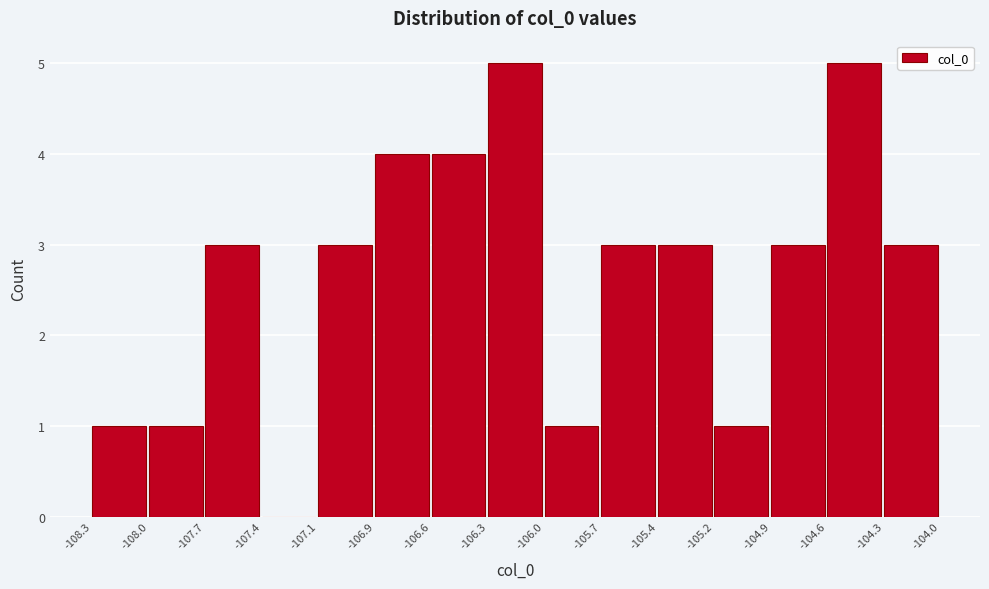

Reading left to right, extract all data points from this chart.

-108.3=1	-108.0=1	-107.7=3	-107.4=0	-107.1=3	-106.9=4	-106.6=4	-106.3=5	-106.0=1	-105.7=3	-105.4=3	-105.2=1	-104.9=3	-104.6=5	-104.3=3